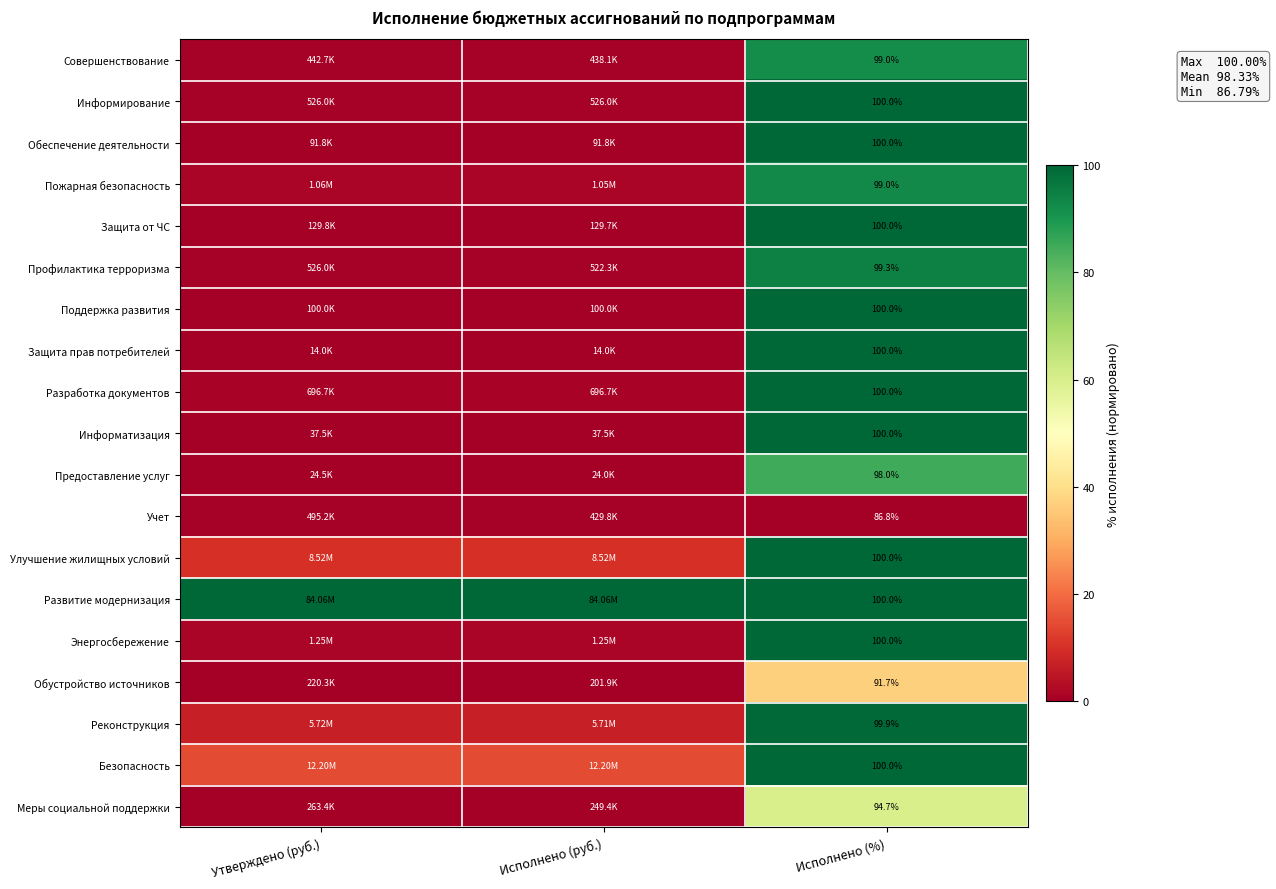

At which category is the sum across all series the highest?

Исполнено (%)